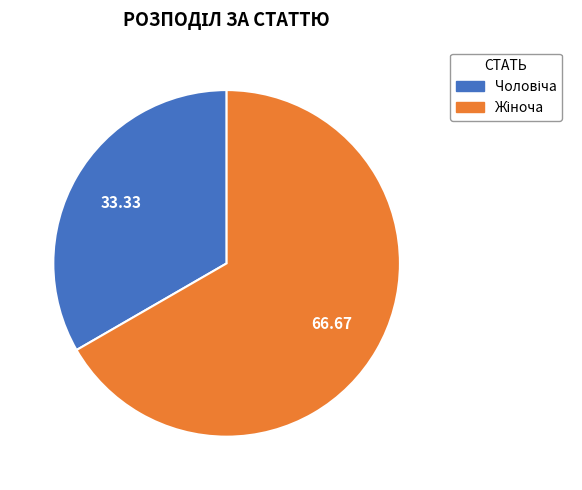

Is there any slice that represents more than half of the pie?

Yes